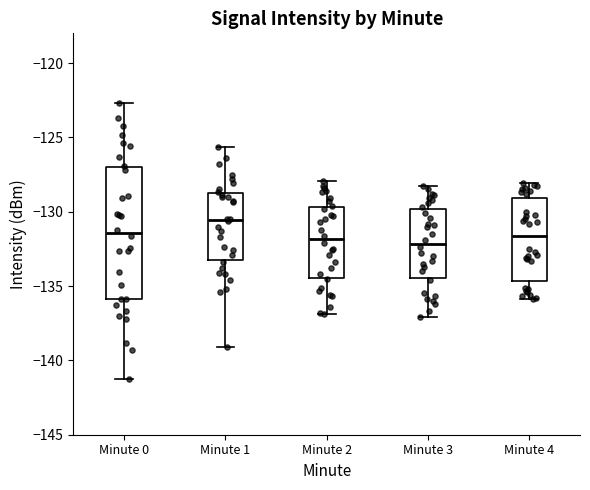

Reading left to right, read every box against the y-axis: the position of its median line, the range the box covers, and the ends of its whiskers. The values are not printed on the chart, so give them approximately, as read against the axis.

Minute 0: median -131.5, box -136.0 to -127.0, whiskers -141.5 to -122.5
Minute 1: median -130.5, box -133.5 to -128.5, whiskers -139.0 to -125.5
Minute 2: median -132.0, box -134.5 to -129.5, whiskers -137.0 to -128.0
Minute 3: median -132.0, box -134.5 to -130.0, whiskers -137.0 to -128.5
Minute 4: median -131.5, box -134.5 to -129.0, whiskers -136.0 to -128.0